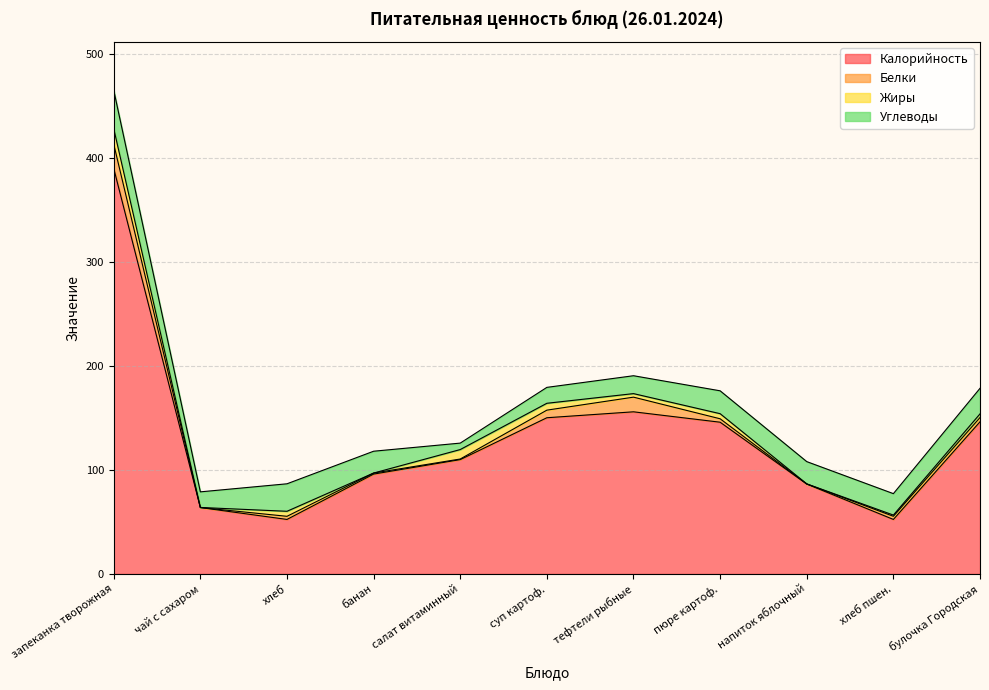

True or false: Углеводы and Калорийность cross at least once.

False